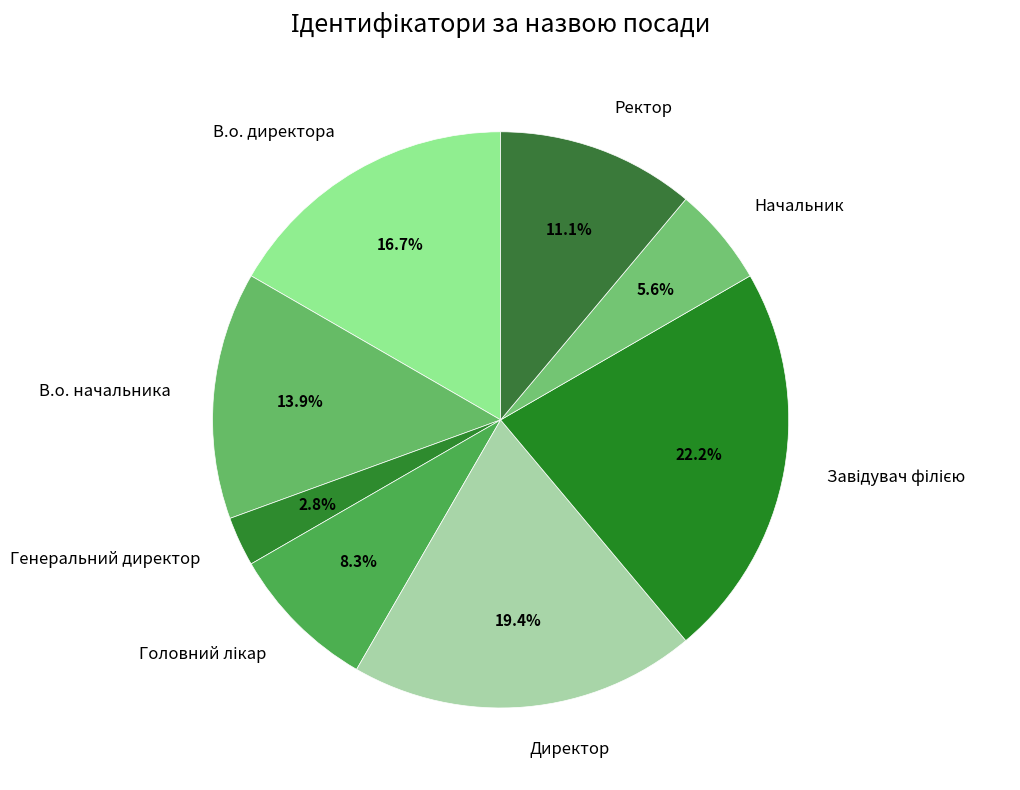

To the nearest percent, what percentage of the pie is В.о. директора?

17%